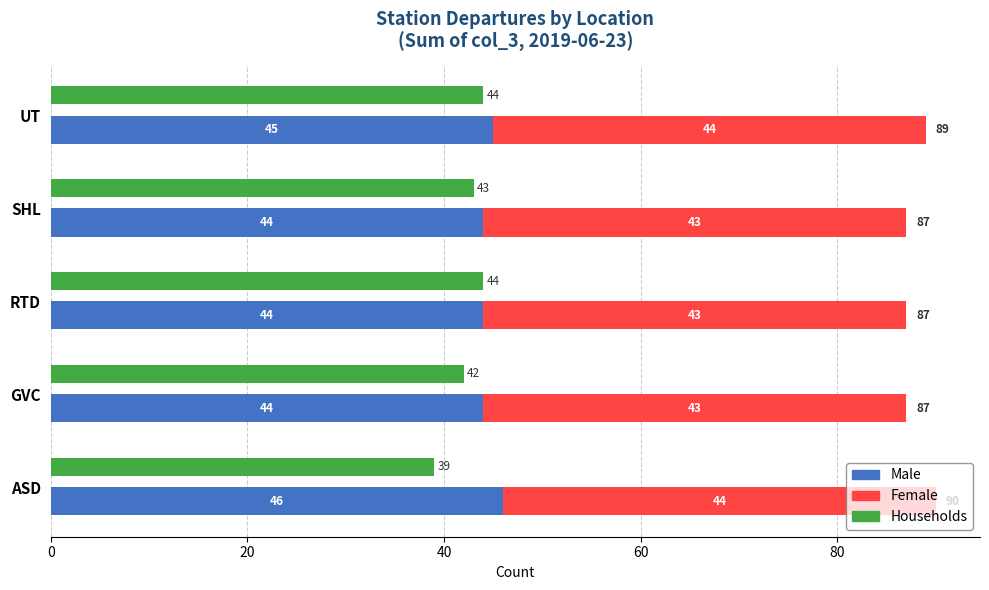

What is the value of the Male bar at the 3rd from the left?

44